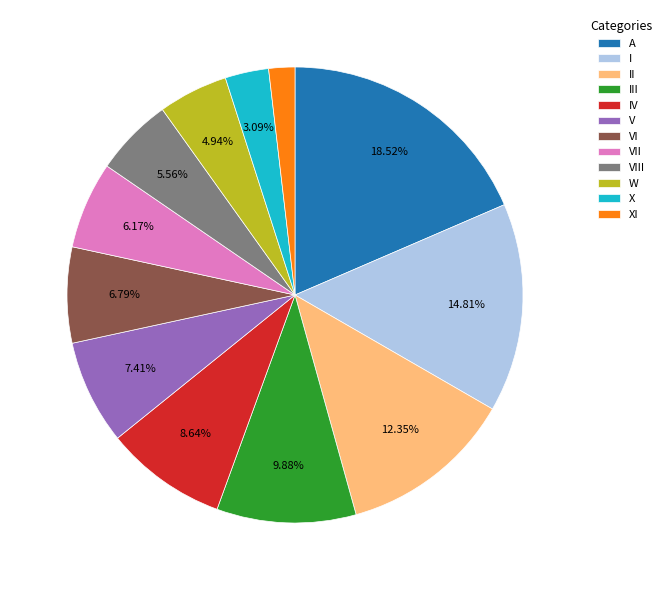

Does IV account for over 50% of the chart?

No